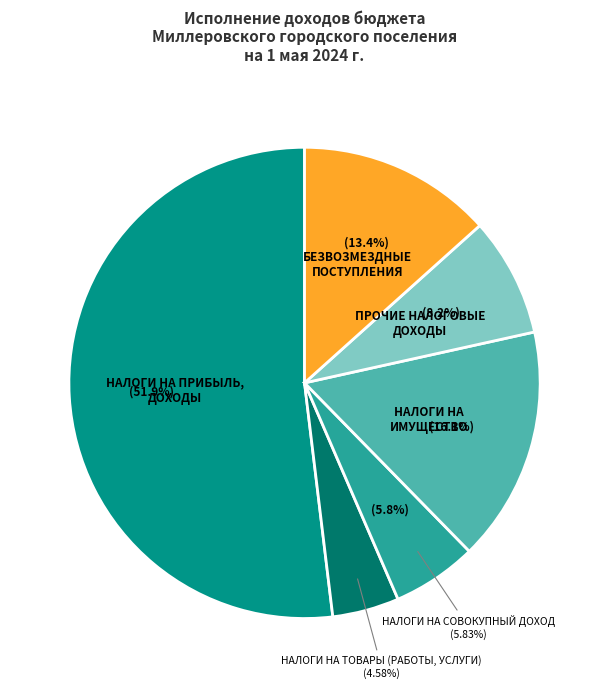

What is the change in value from НАЛОГИ НА ИМУЩЕСТВО to НАЛОГОВЫЕ И НЕНАЛОГОВЫЕ ДОХОДЫ (прочие)?

-5196149.7